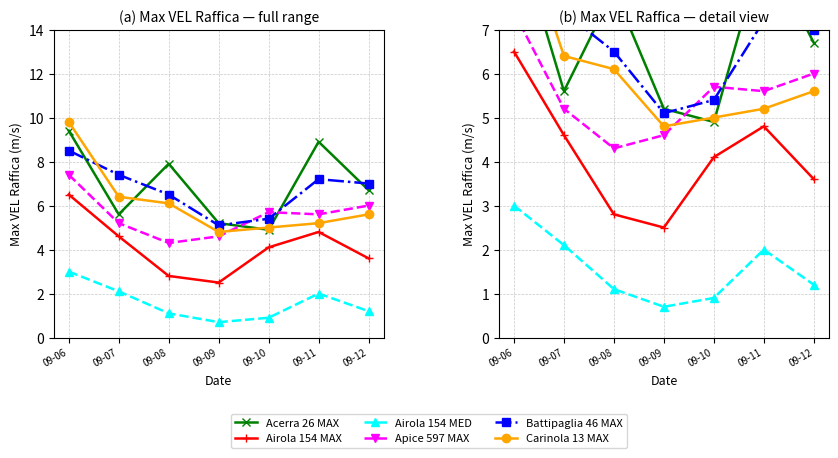

After their last crossing, which series has the higher values: Carinola 13 MAX or Apice 597 MAX?

Apice 597 MAX